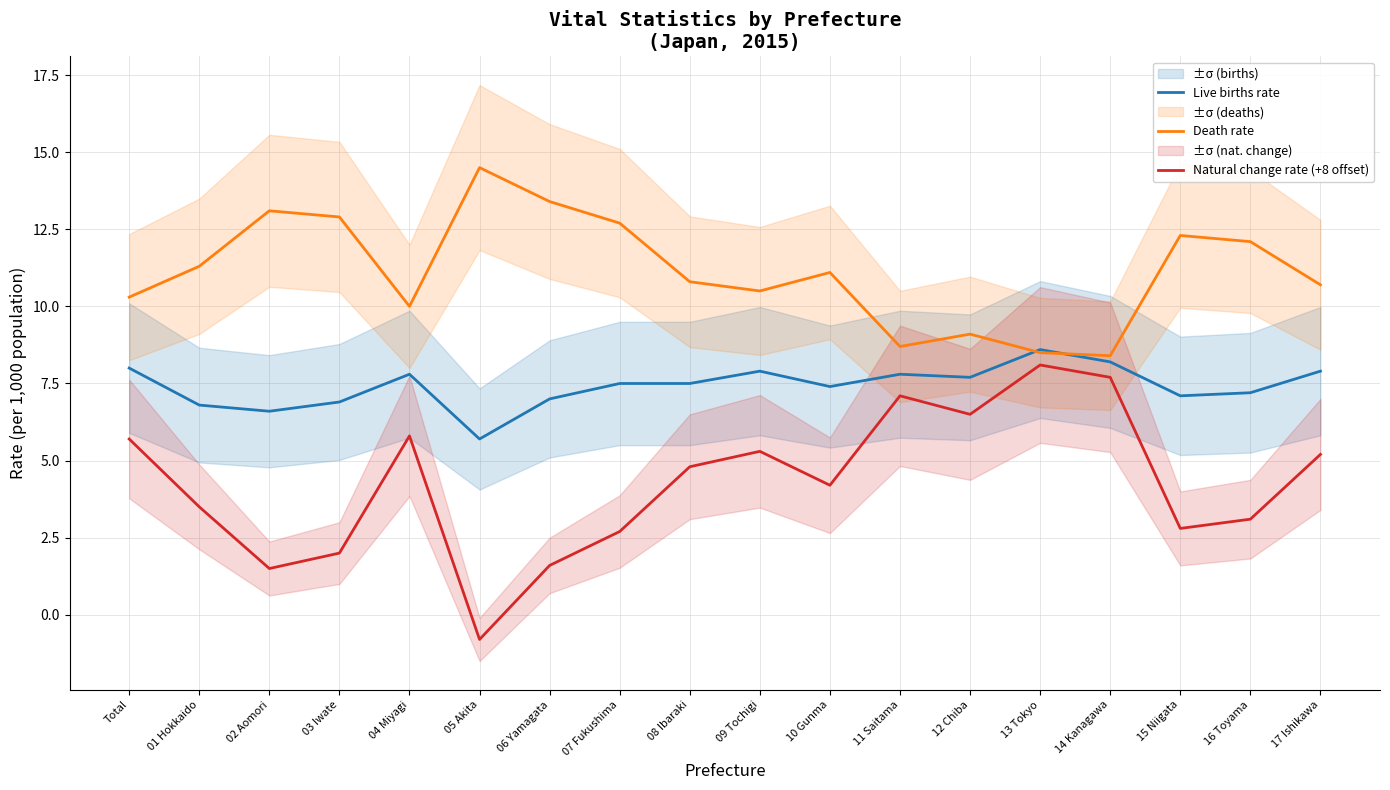

Is it true that Live births rate equals 13.3 at 07 Fukushima?

False